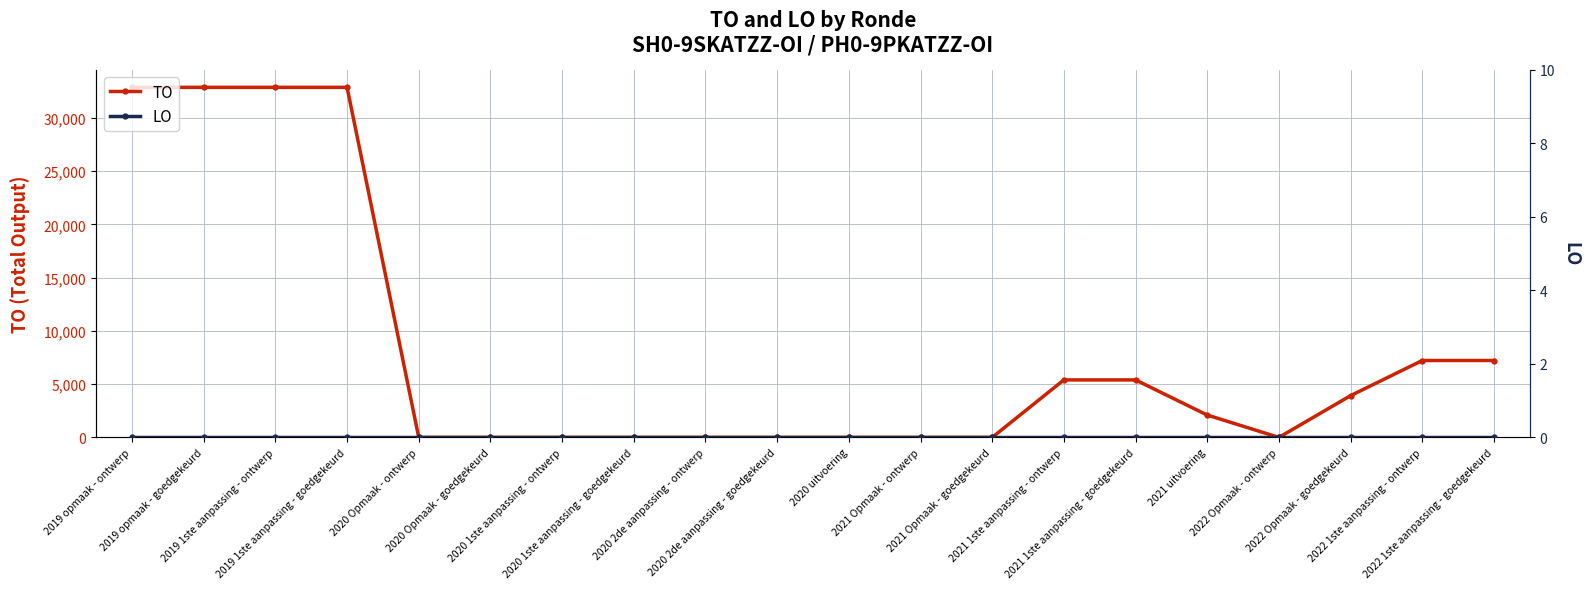

How many lines are shown in the chart?

2